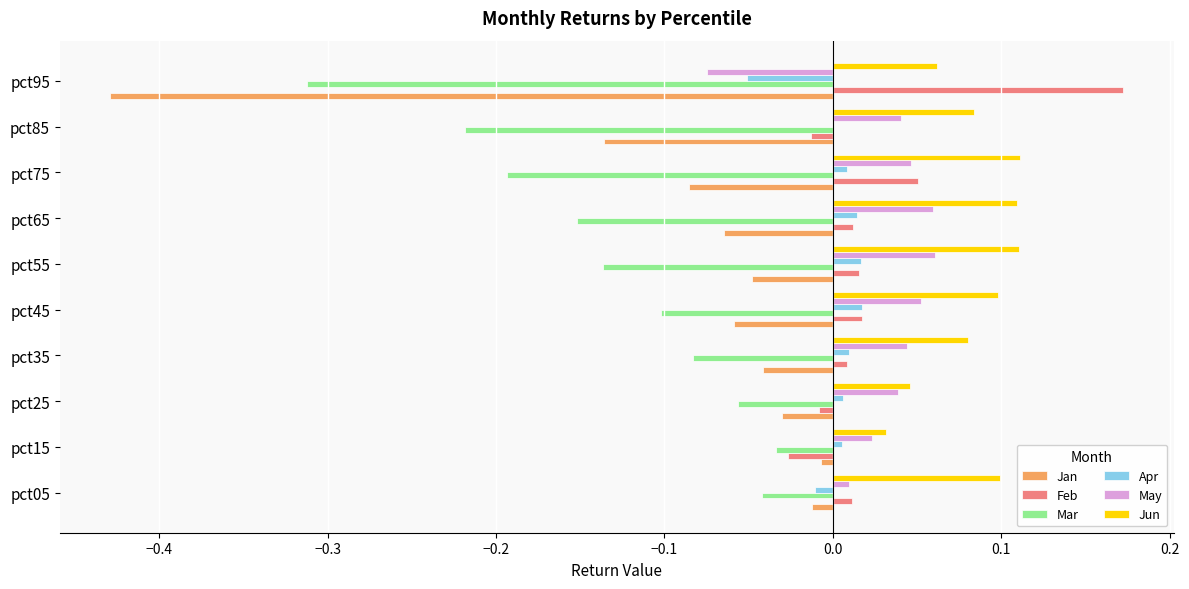

What is the sum of all May values?

0.3